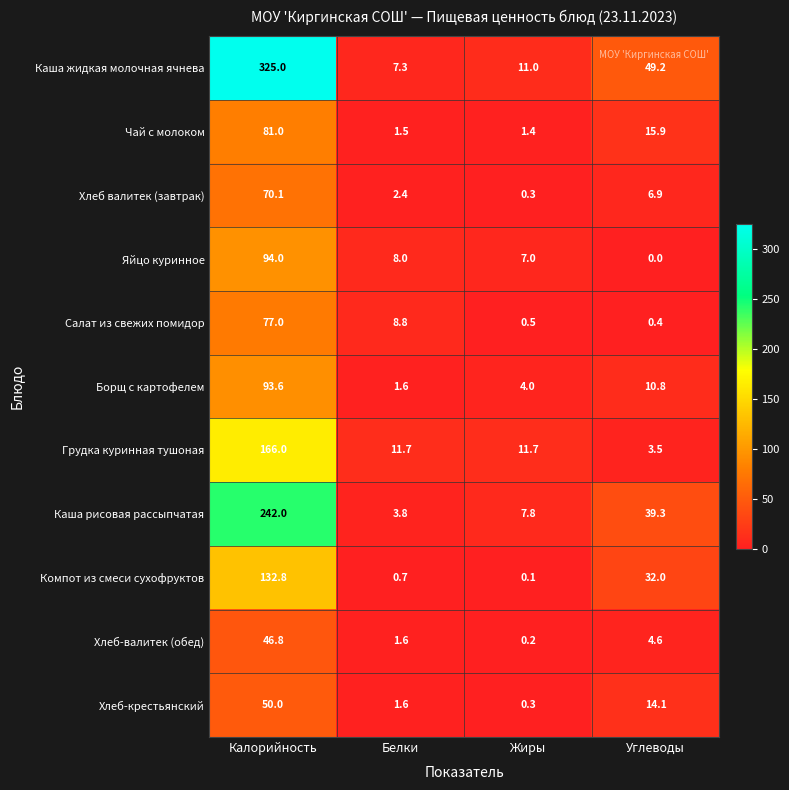

How many data points in Борщ с картофелем are above 10?

2